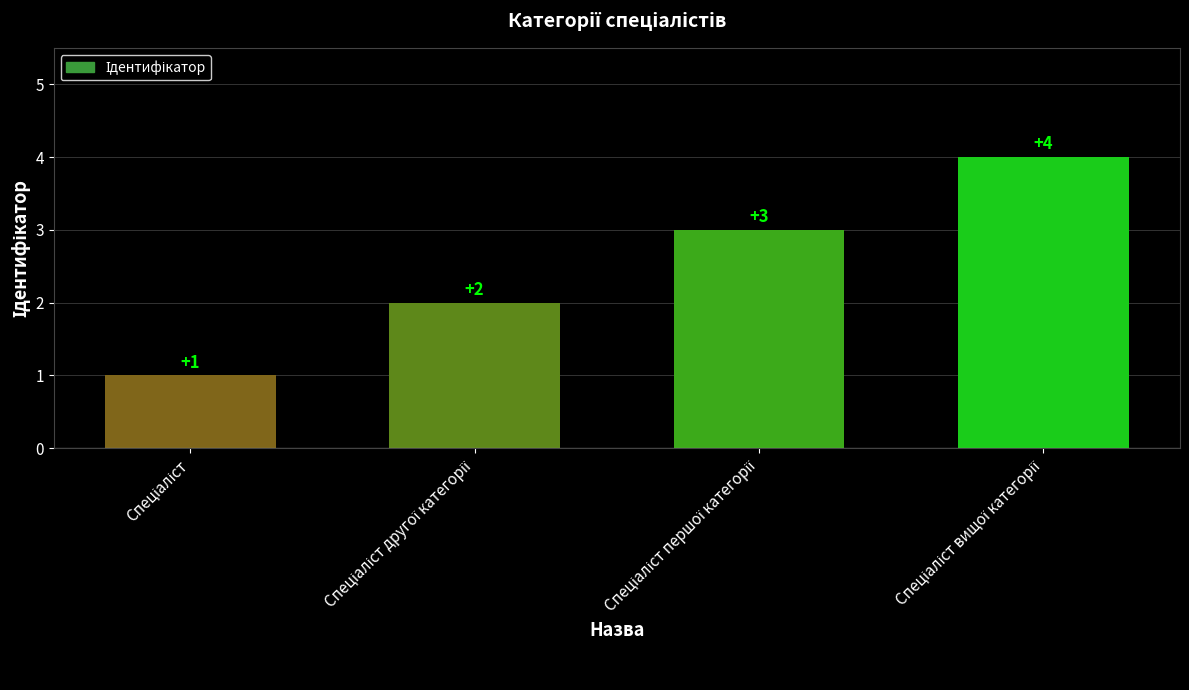

What is the smallest value displayed?

1